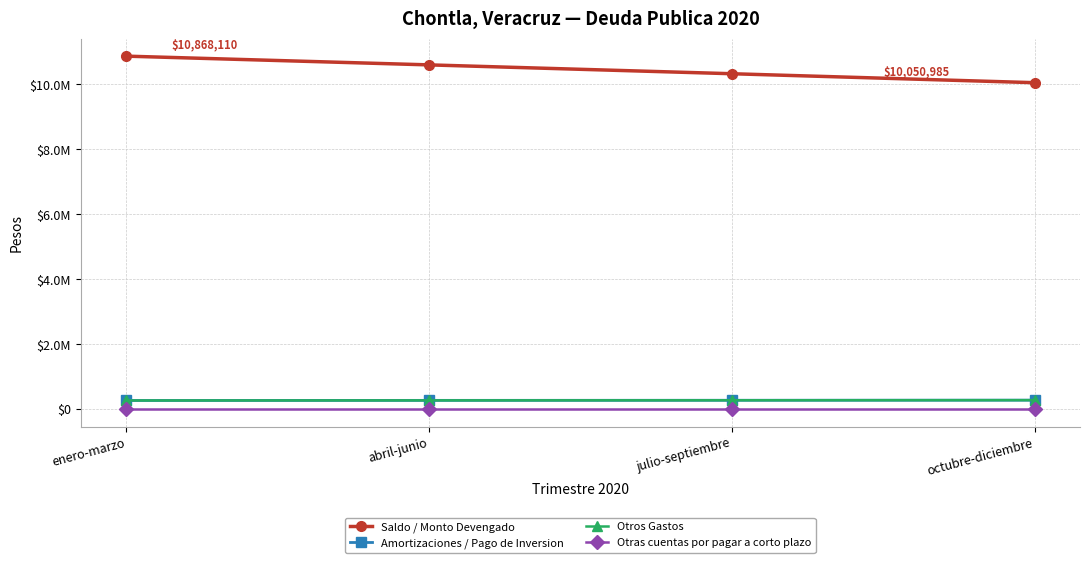

Is this an area chart (filled region under the line)?

No